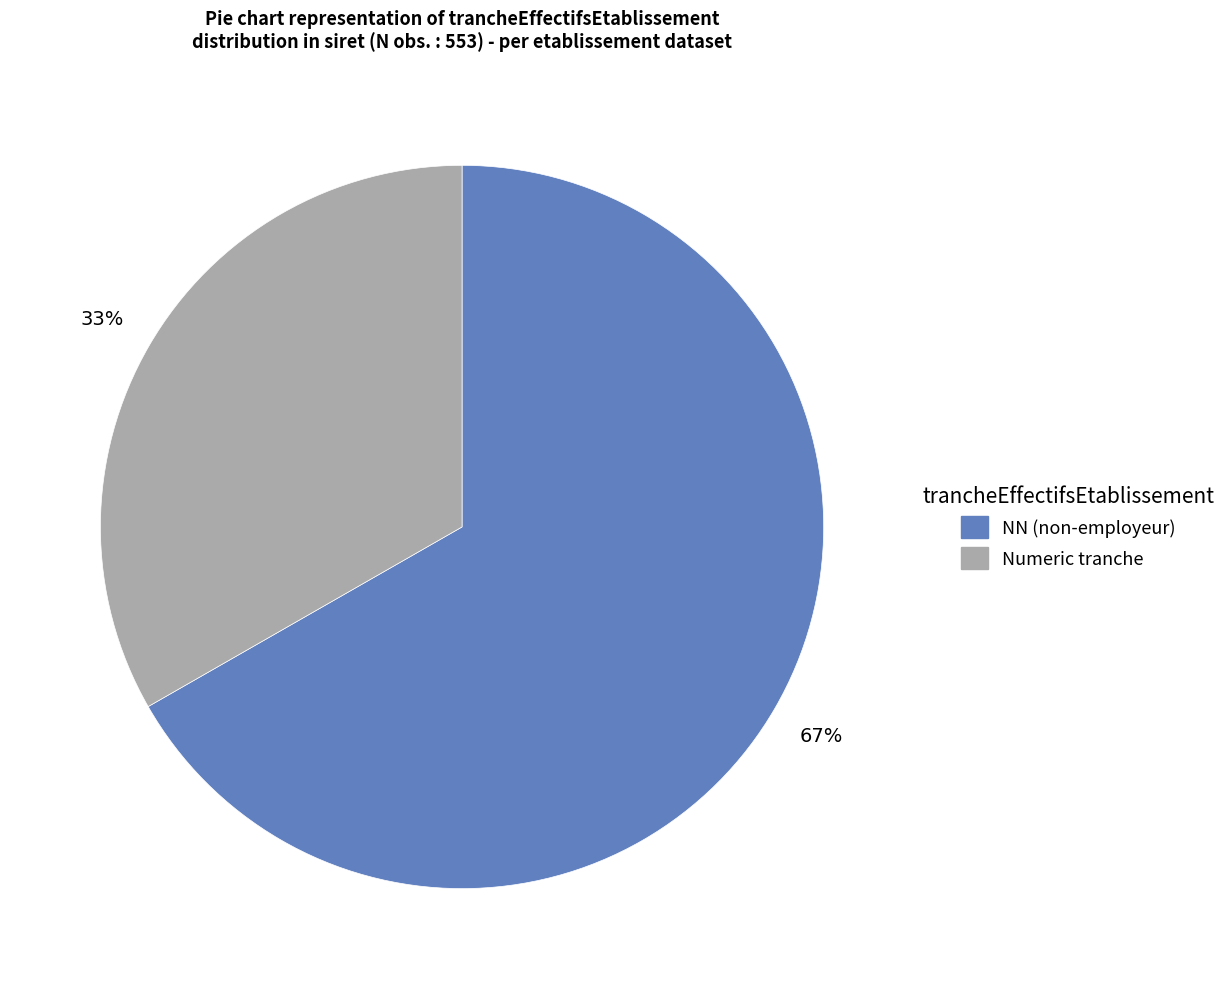

To the nearest percent, what is the average slice percentage?

50%